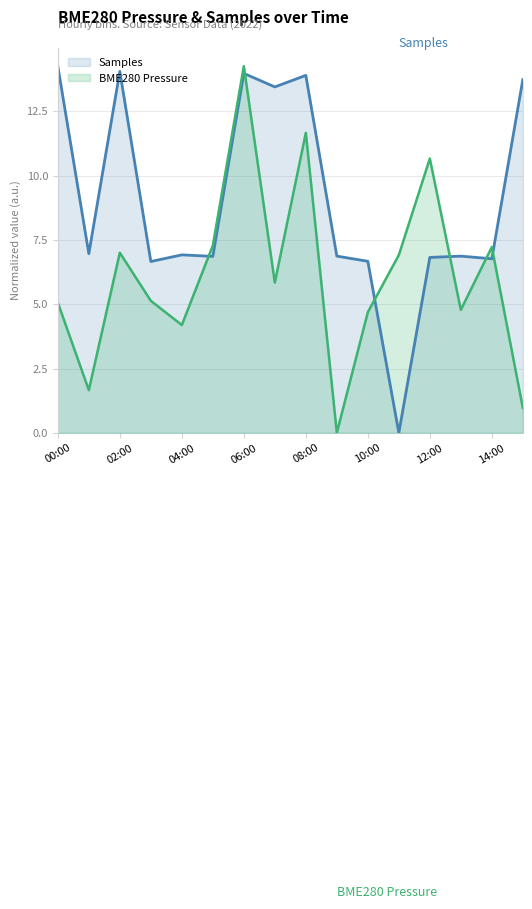

The value of Samples at 03:00 is 6.7. True or false?

True